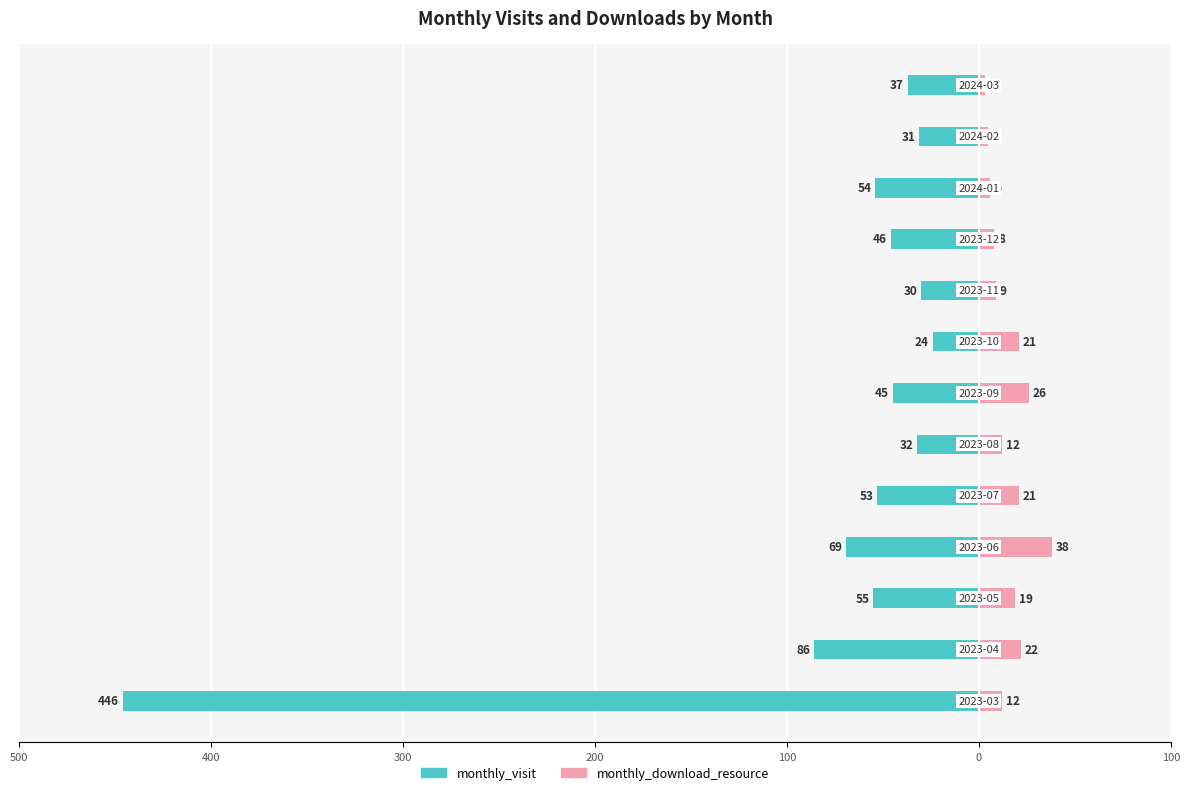

At how many categories does at least one series exceed 0?

13